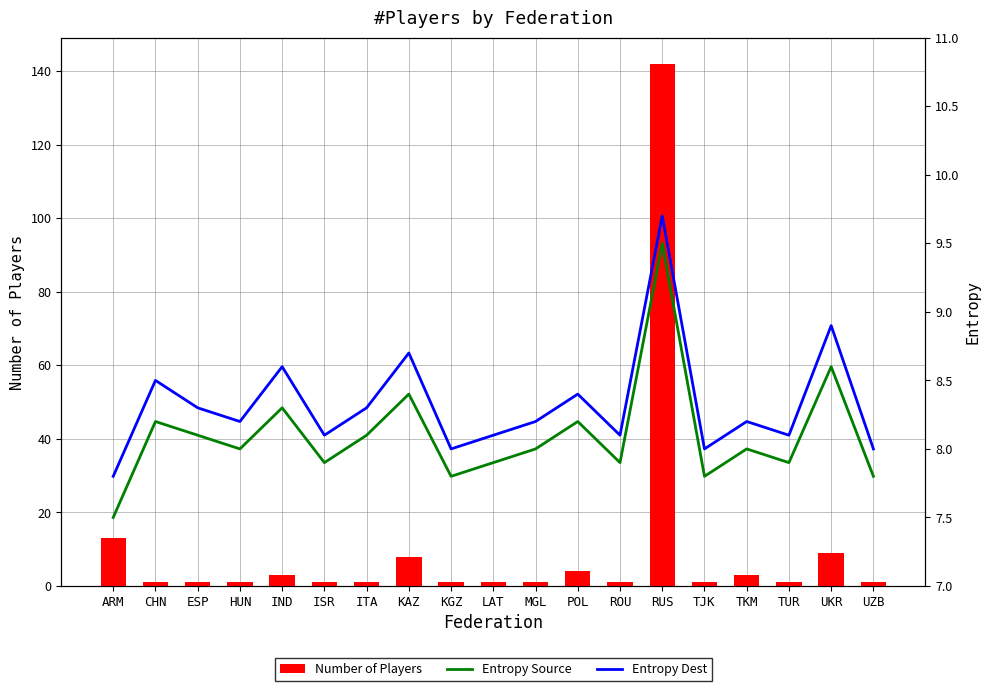

Where does the Entropy Source series first go above 8?

CHN